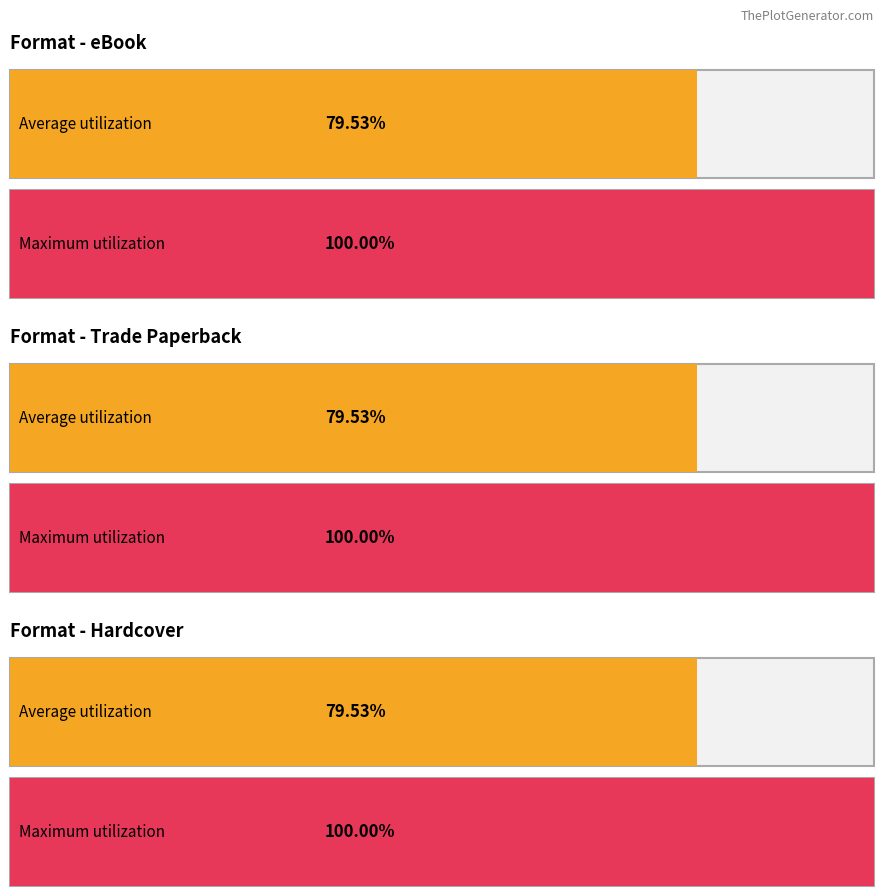

At which category does the chart reach its peak across all series?

eBook